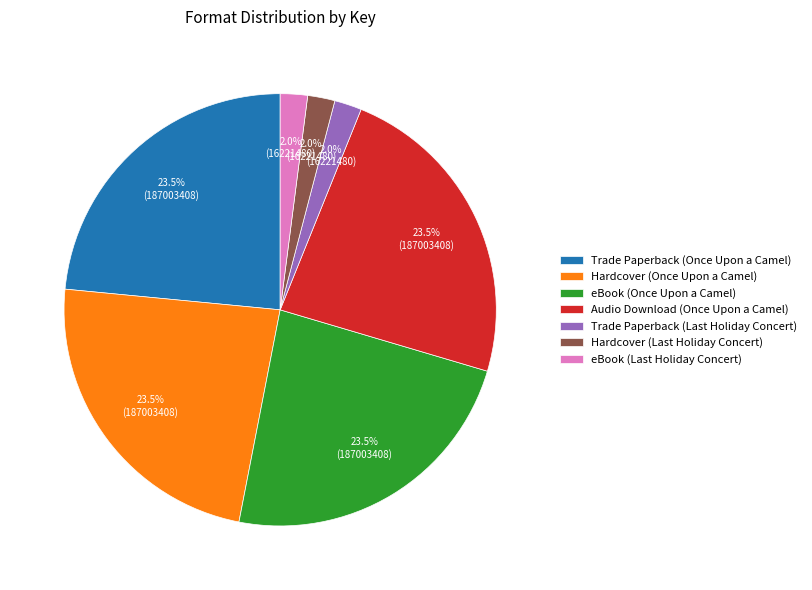

Is there a majority slice in this chart?

No